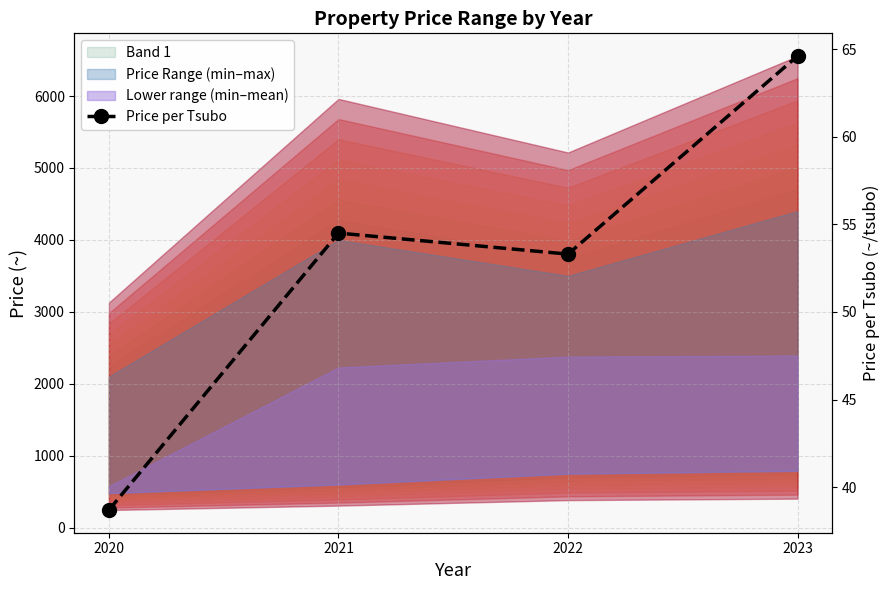

True or false: the data shows 76.8 at 2022.

False